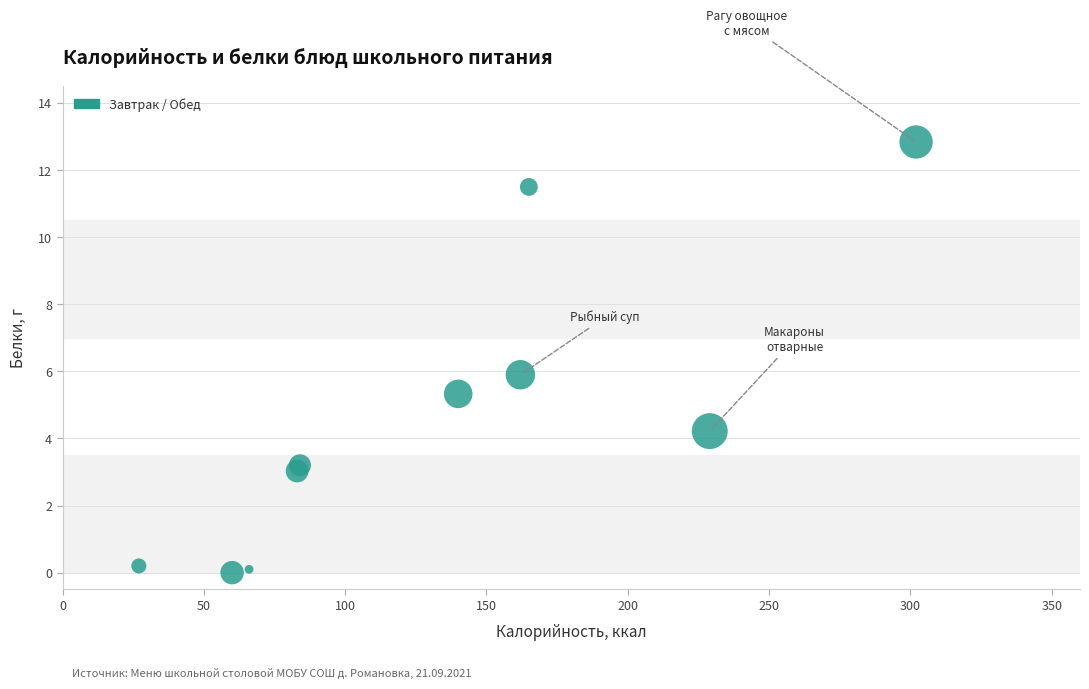

What is the range of Y values (max minus min)?

12.8